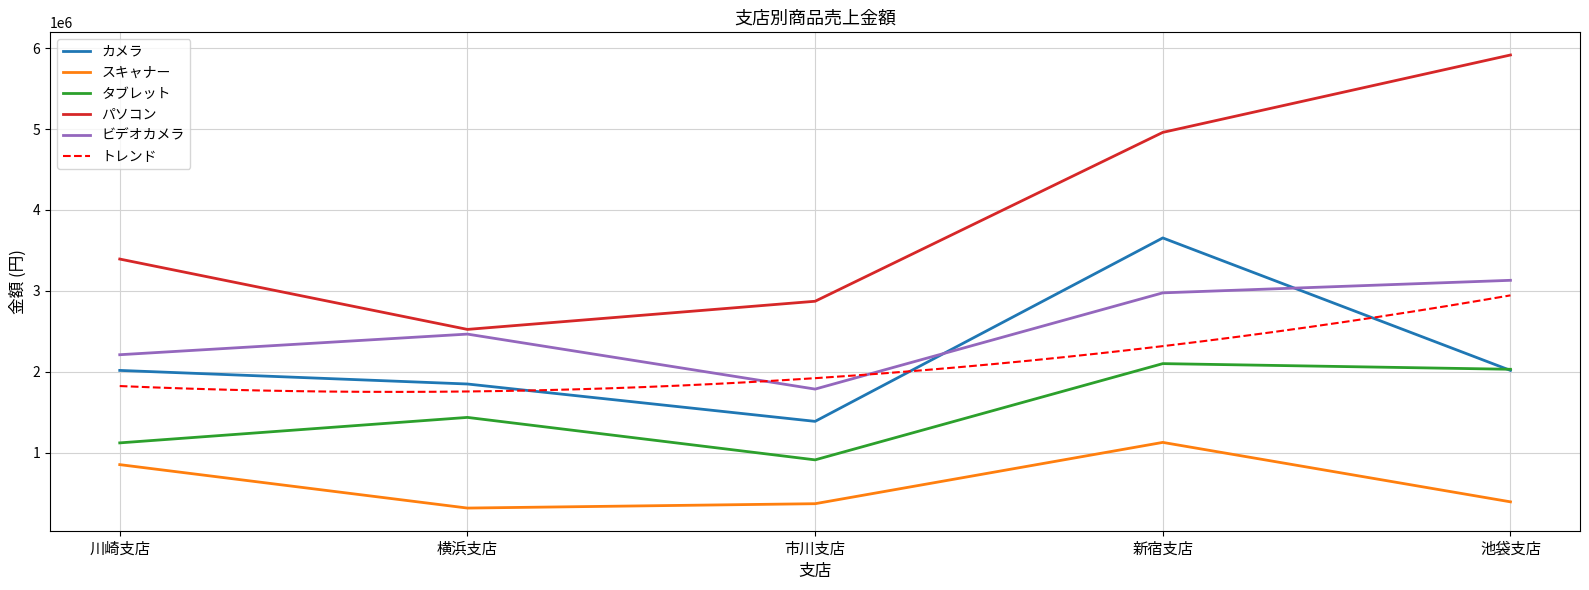

What is the spread (max minus min) of values at 横浜支店?

2209000